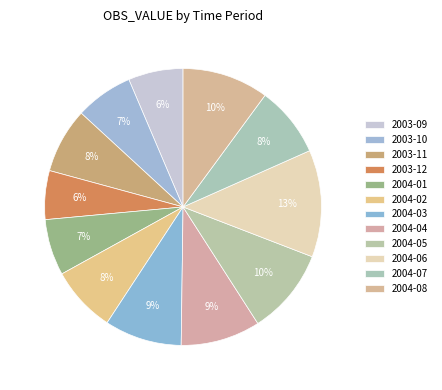

What percentage is the 2004-04 slice, to the nearest percent?

9%